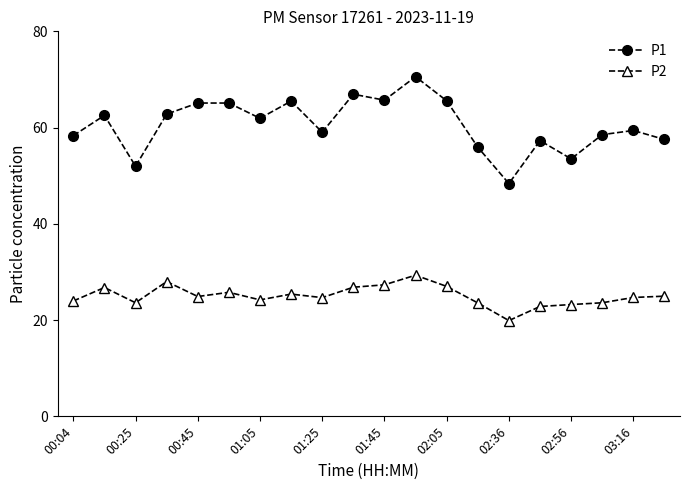

What is the value of the P1 point at the 18th from the left?

58.5